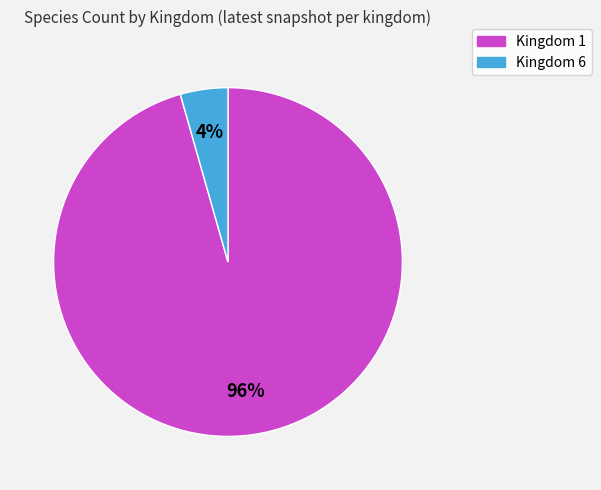

What percentage is the Kingdom 1 slice, to the nearest percent?

96%